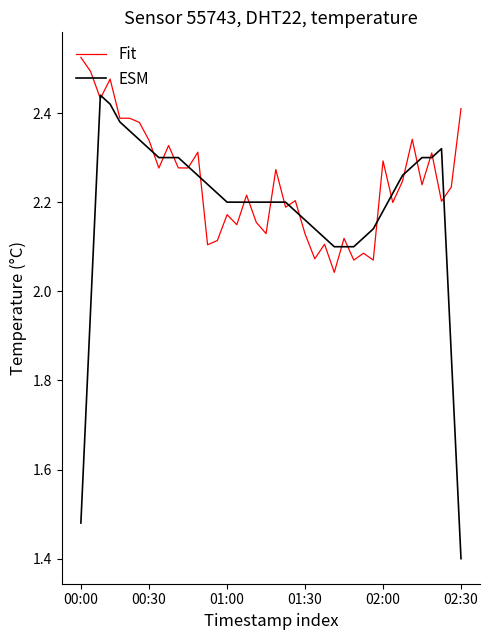

Which series has the largest total across all categories?

Fit